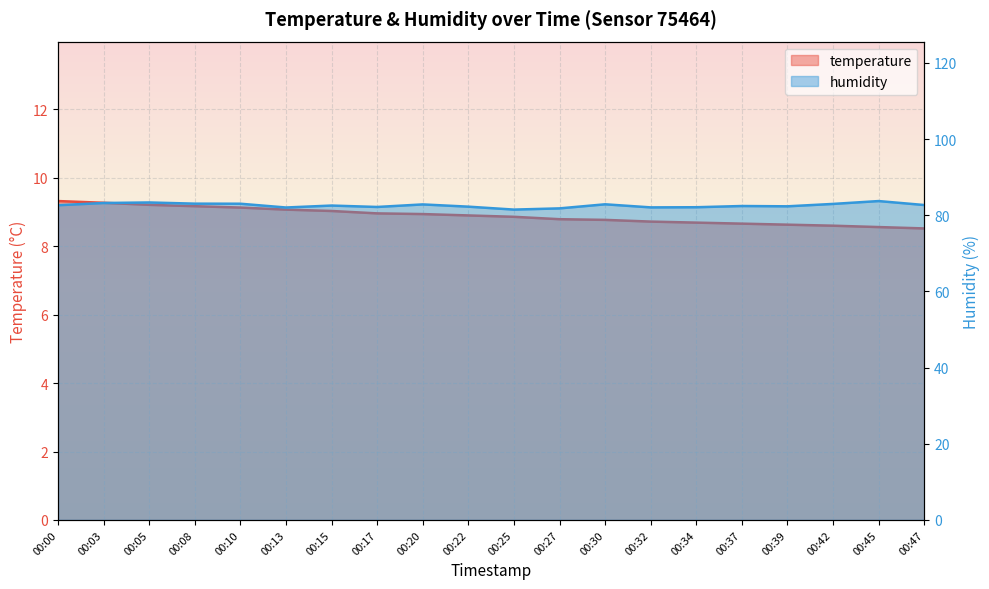

Which series has the largest total across all categories?

humidity